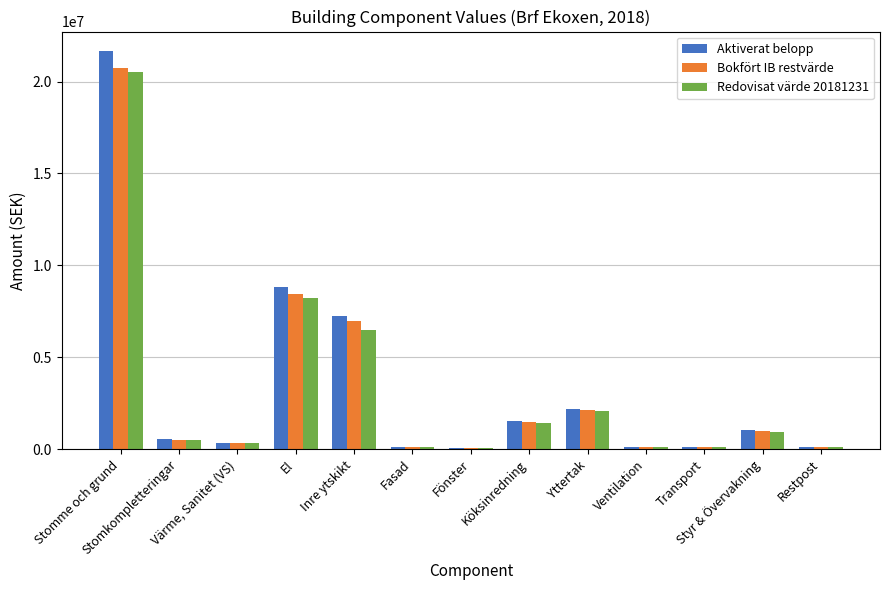

True or false: Bokfört IB restvärde has a value of 1010401 at Styr & Övervakning.

True